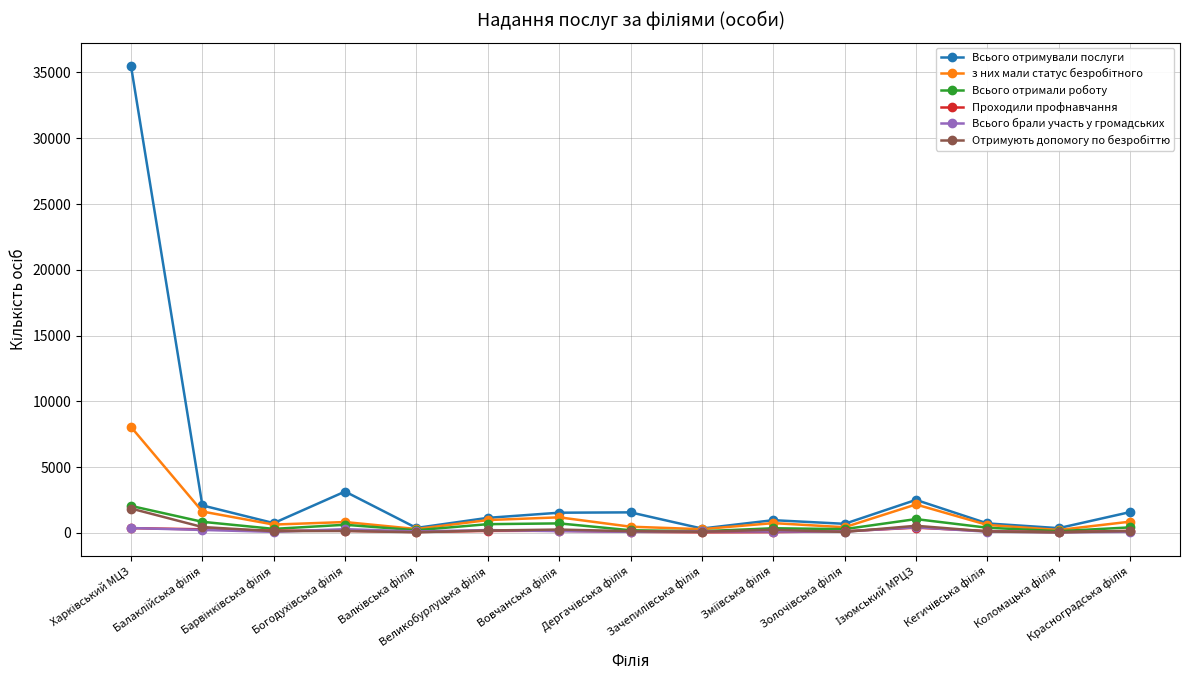

True or false: Всього брали участь у громадських has more than 0 points higher than both neighbors.

True